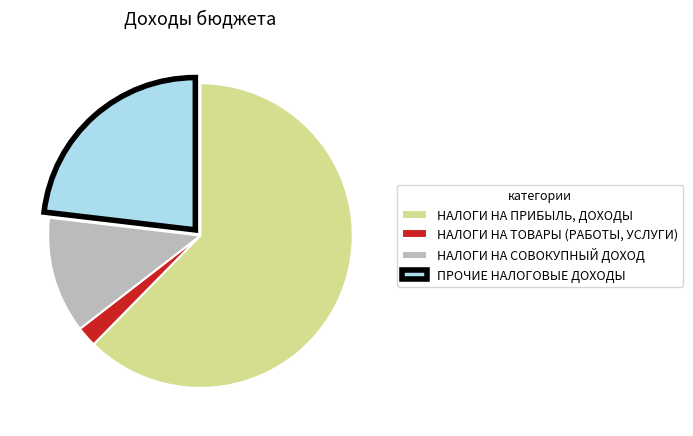

Which has a higher value, НАЛОГИ НА ТОВАРЫ (РАБОТЫ, УСЛУГИ) or НАЛОГИ НА ПРИБЫЛЬ, ДОХОДЫ?

НАЛОГИ НА ПРИБЫЛЬ, ДОХОДЫ